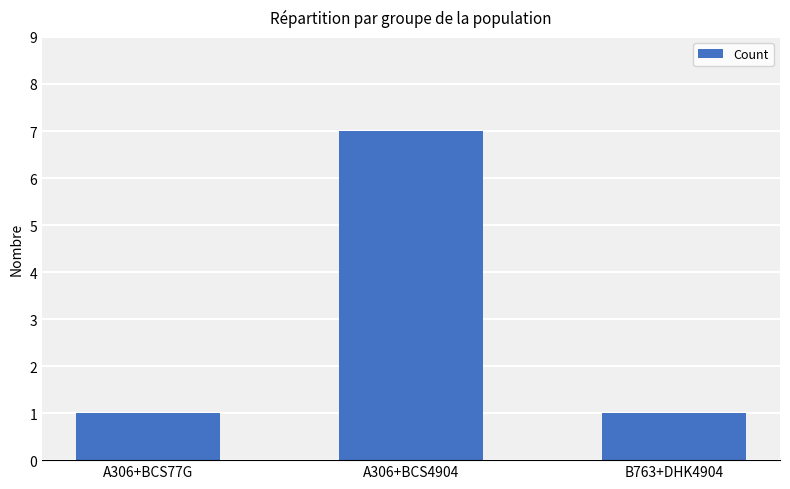

What is the smallest value displayed?

1